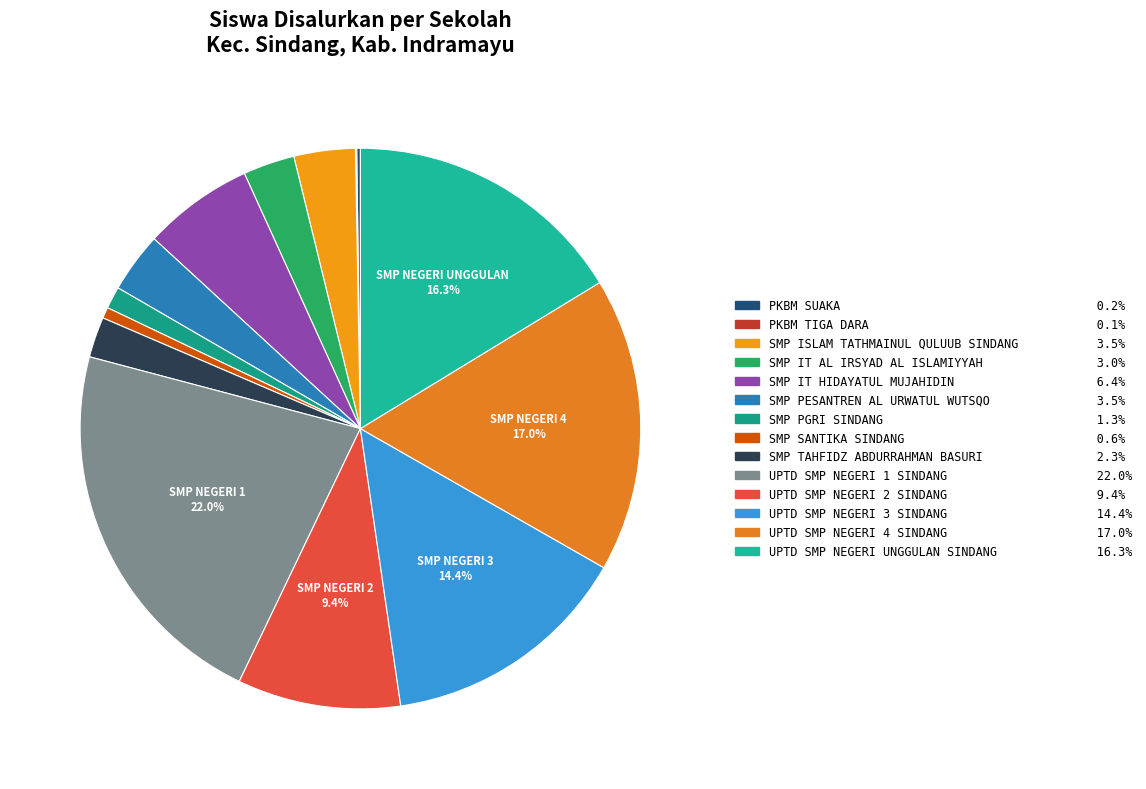

Does any single category account for the majority?

No